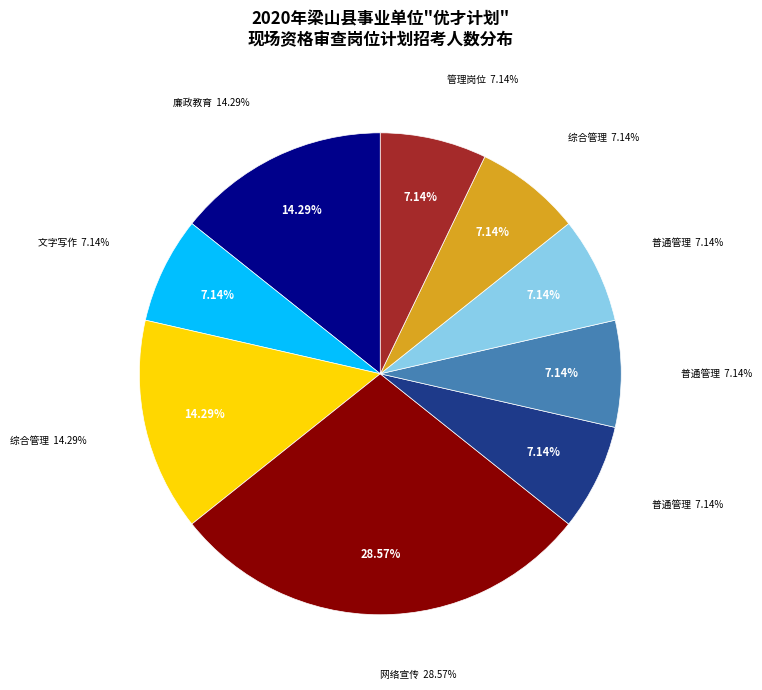

To the nearest percent, what is the difference between the 梁山县劳动就业服务中心-普通管理 and 梁山县互联网事业发展中心-网络宣传 slice percentages?

21%